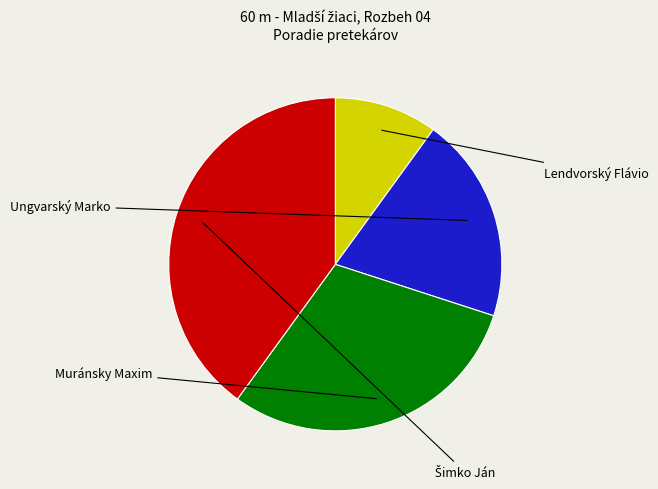

Is there a majority slice in this chart?

No